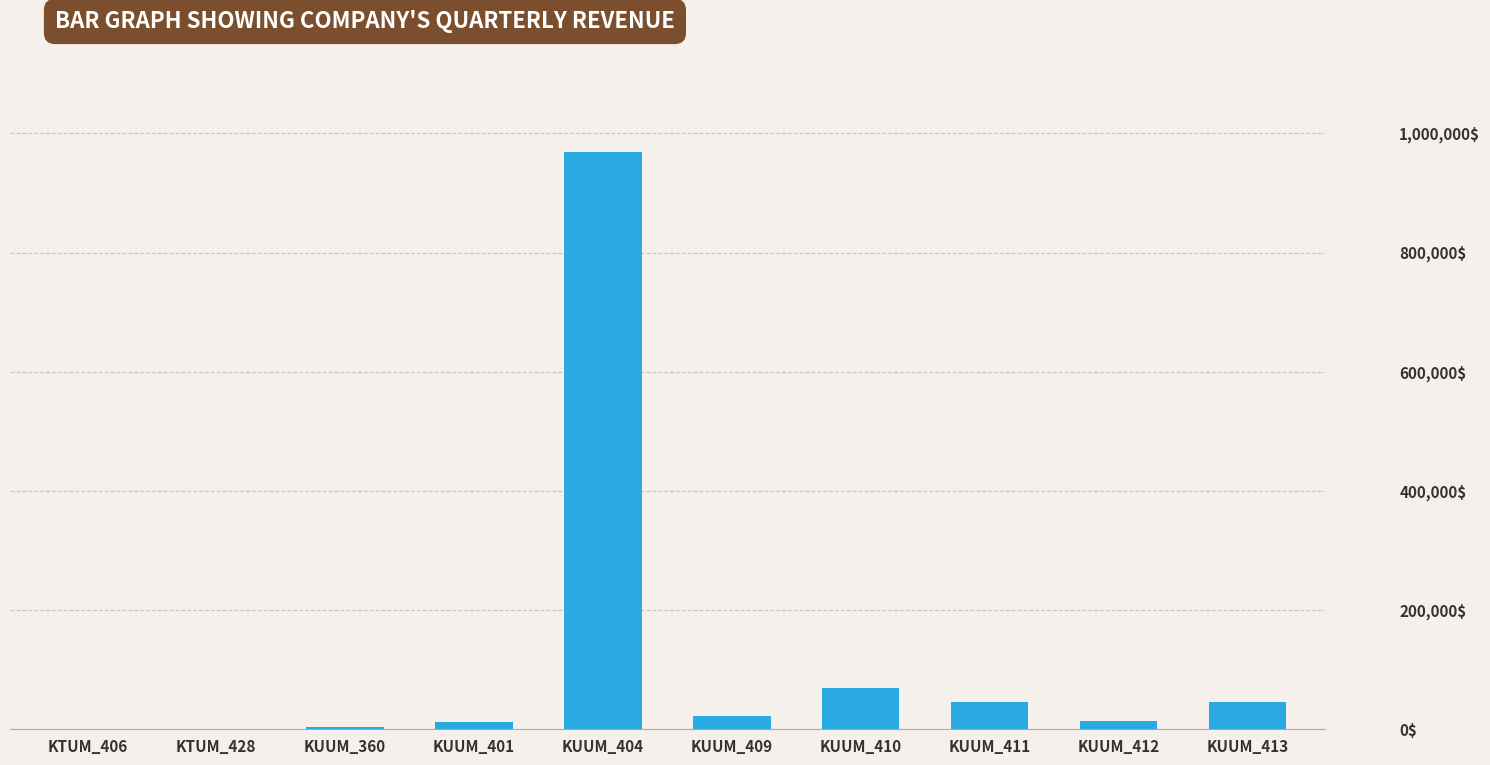

Is it true that the value at KUUM_411 is 46242.6?

True